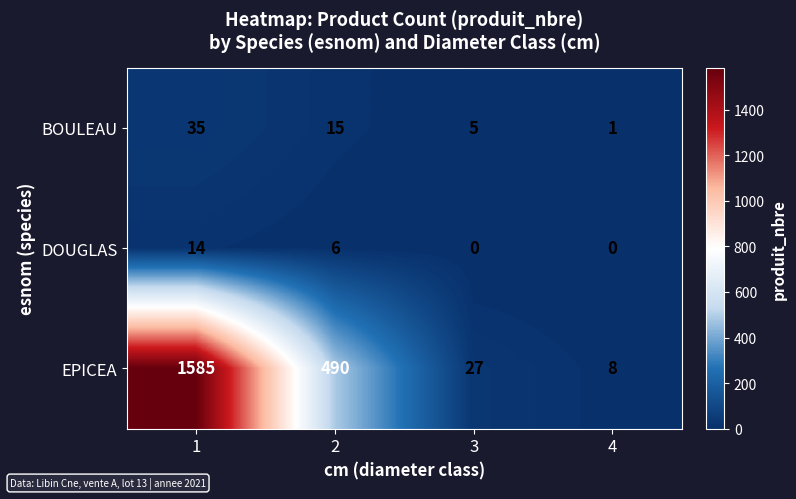

Between 3 and 4, which series saw the biggest shift?

EPICEA